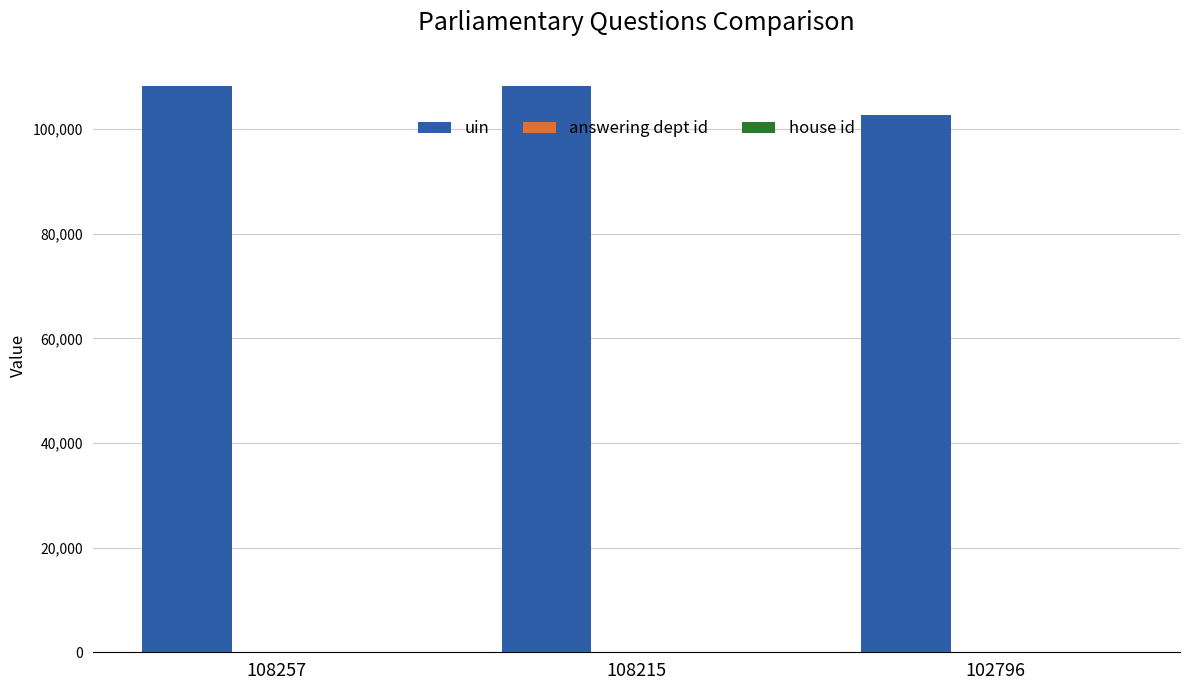

The uin series shows 102796 at 102796. True or false?

True